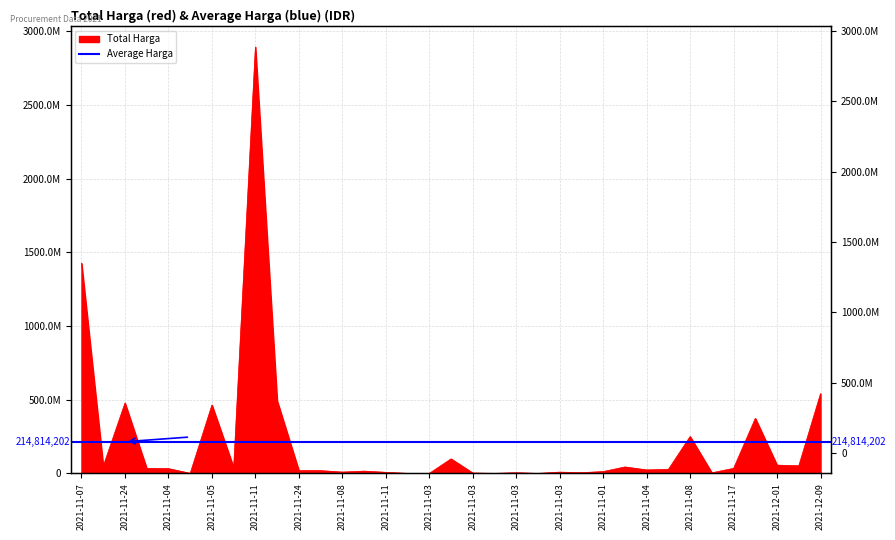

What is the sum of all values?

7518497085